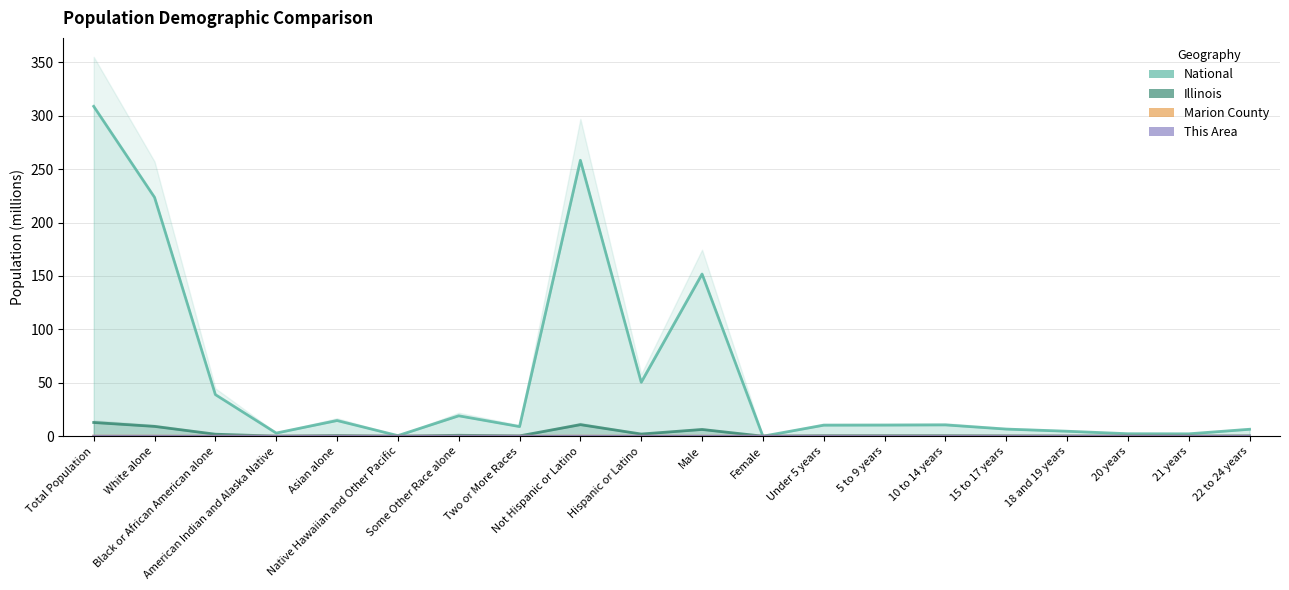

At which category does Illinois reach its first local valley?

American Indian and Alaska Native